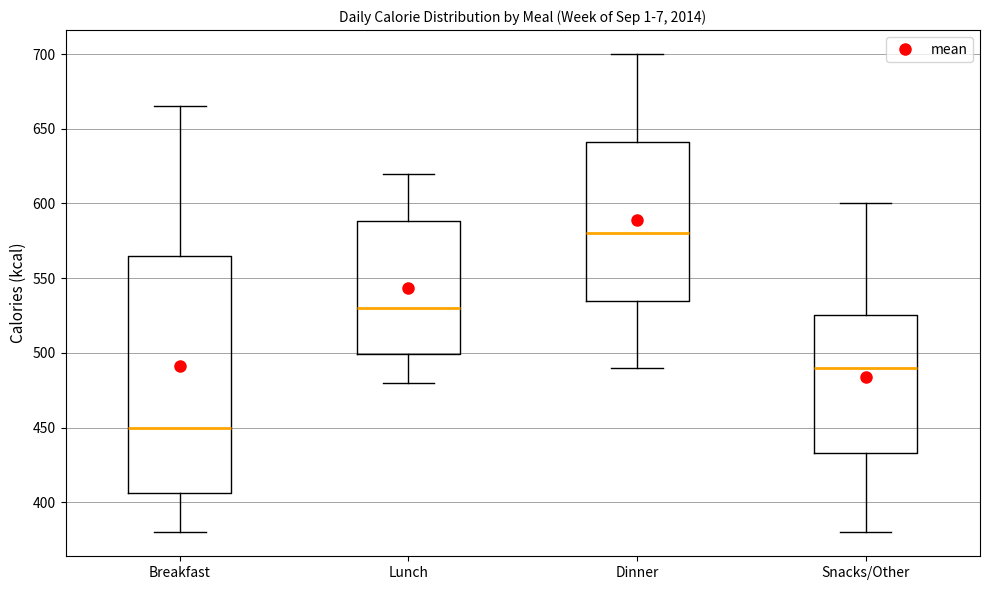

Reading left to right, read every box against the y-axis: the position of its median line, the range the box covers, and the ends of its whiskers. The values are not printed on the chart, so give them approximately, as read against the axis.

Breakfast: median 450, box 405 to 565, whiskers 380 to 665
Lunch: median 530, box 500 to 590, whiskers 480 to 620
Dinner: median 580, box 535 to 640, whiskers 490 to 700
Snacks/Other: median 490, box 435 to 525, whiskers 380 to 600